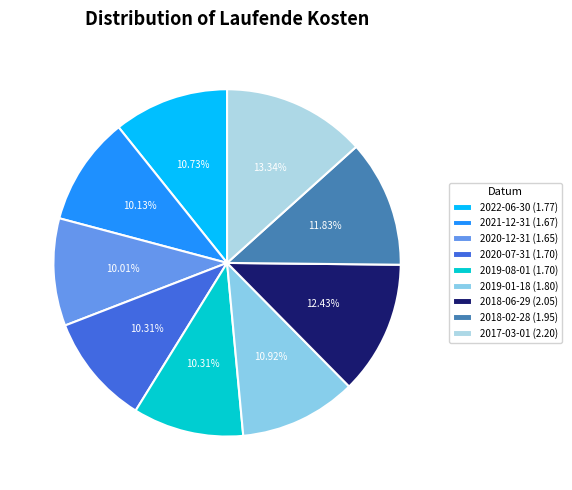

Which slice is the smallest?

2020-12-31